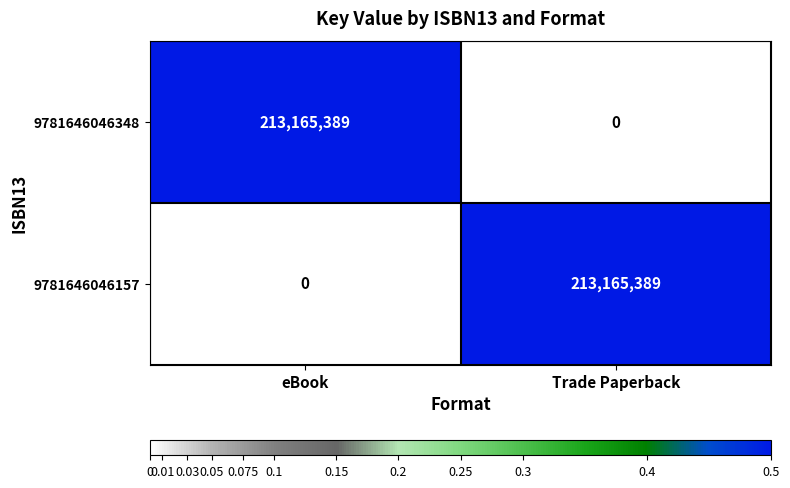

What is the difference between the highest and lowest values at Trade Paperback?

213165389